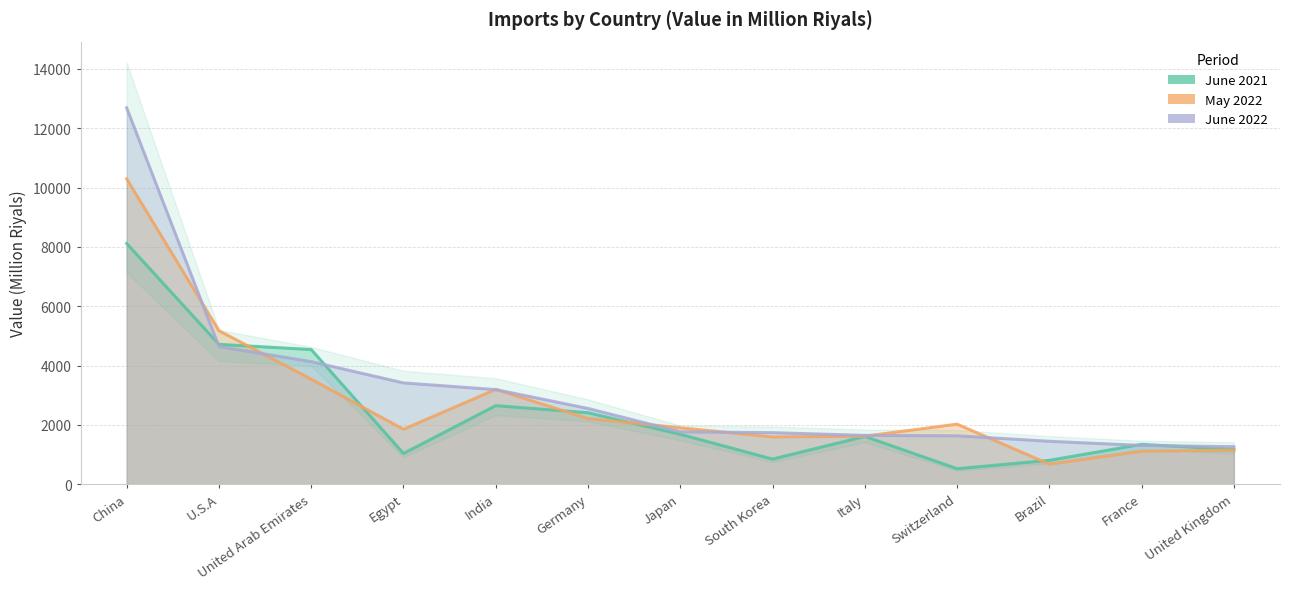

Rank the series by their maximum value, from highest to lowest.

June 2022, May 2022, June 2021